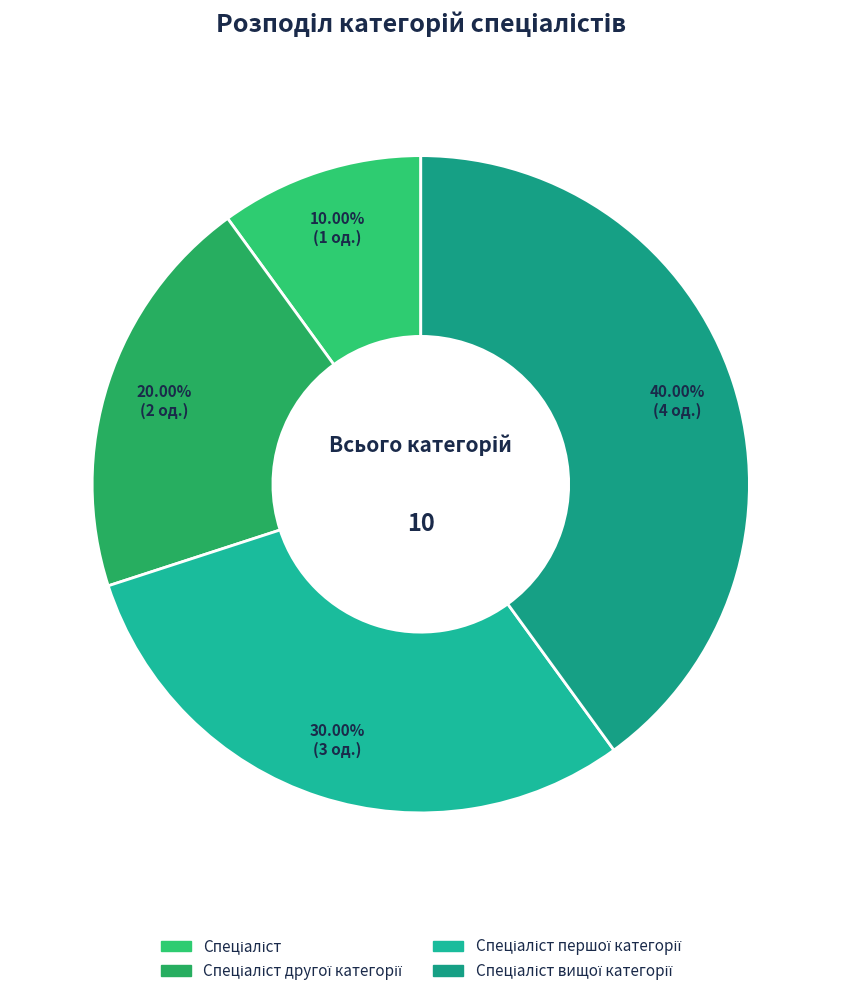

How many segments does this pie chart have?

4